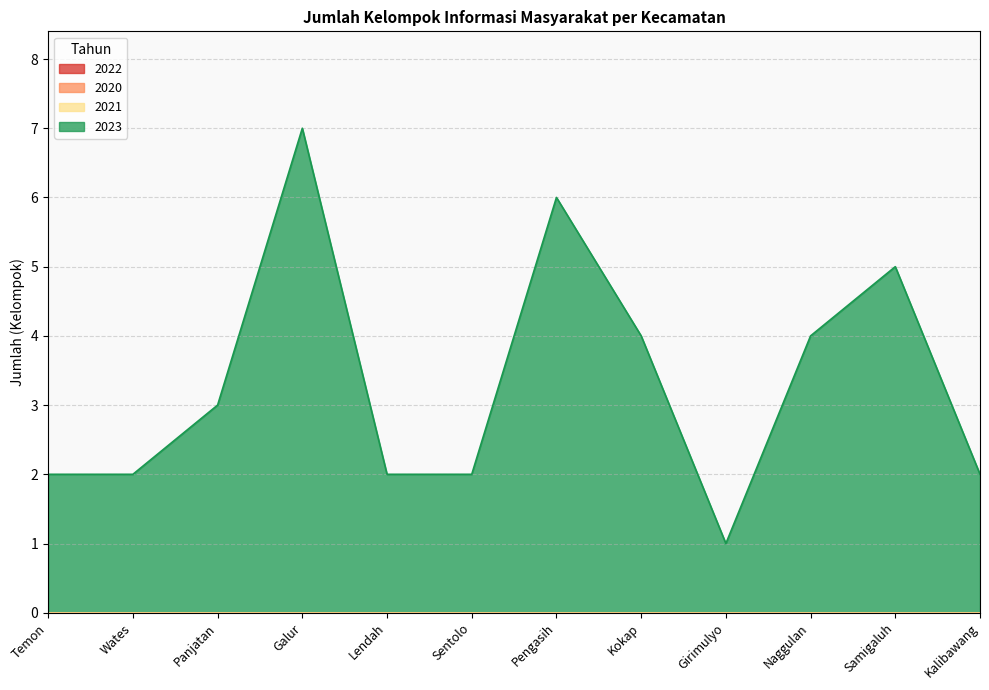

True or false: 2020 has more than 1 interior local peaks.

False